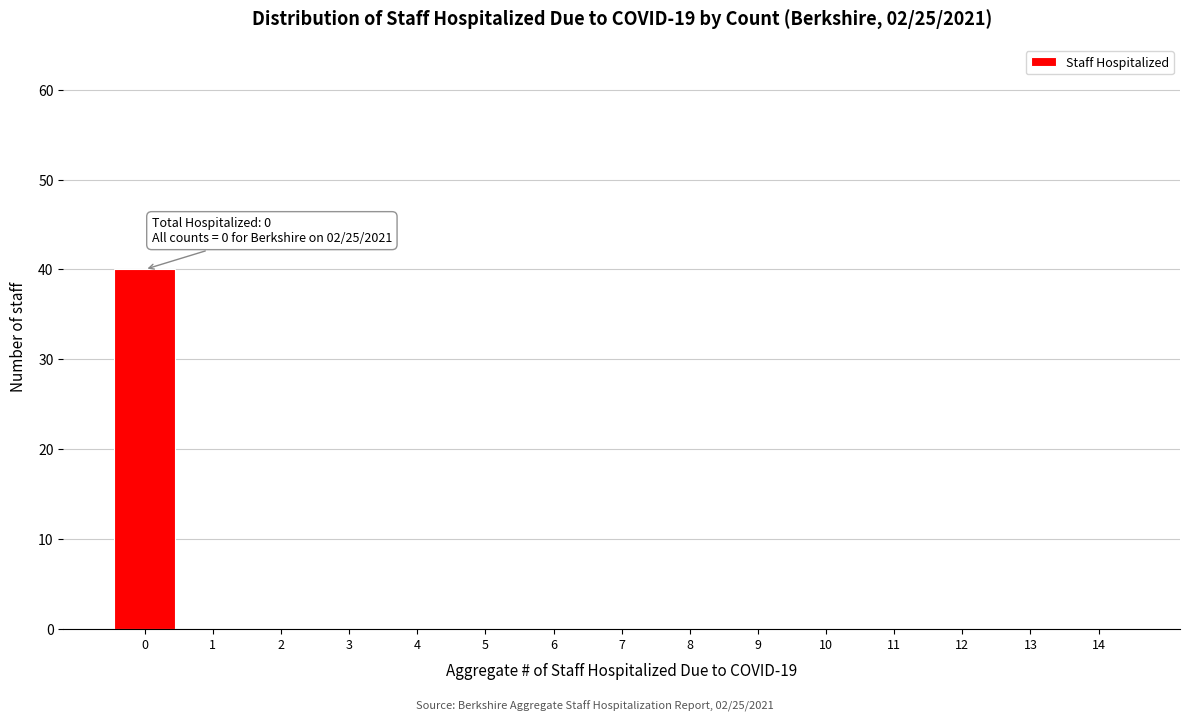

Reading left to right, transcribe all the data shown in this chart.

0=40	1=0	2=0	3=0	4=0	5=0	6=0	7=0	8=0	9=0	10=0	11=0	12=0	13=0	14=0